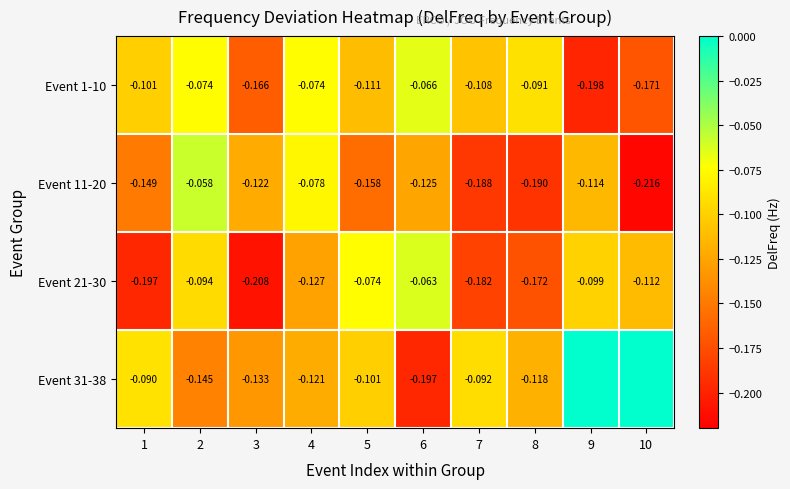

Which has a higher value, 4 or 5?

4